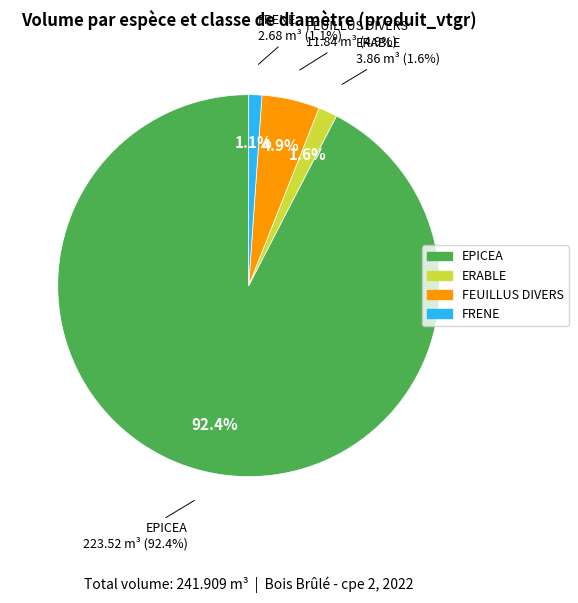

Is it true that ERABLE 70/(R:90-F:100) is 11% of the pie?

False